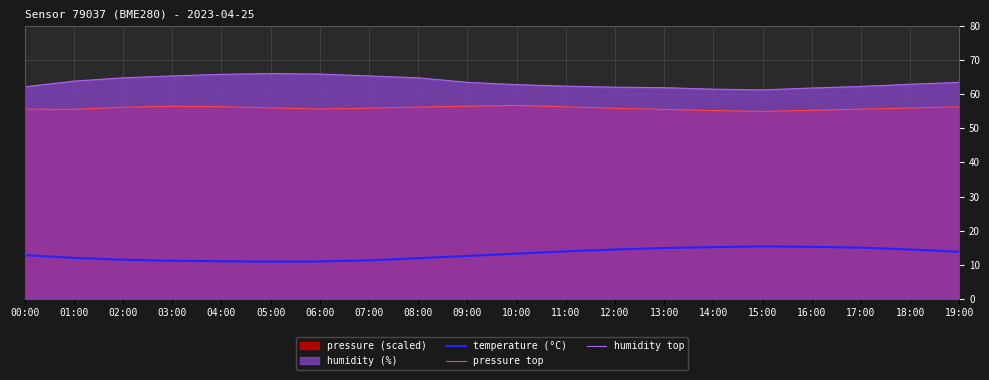

Between 11:00 and 18:00, which series saw the biggest shift?

humidity top